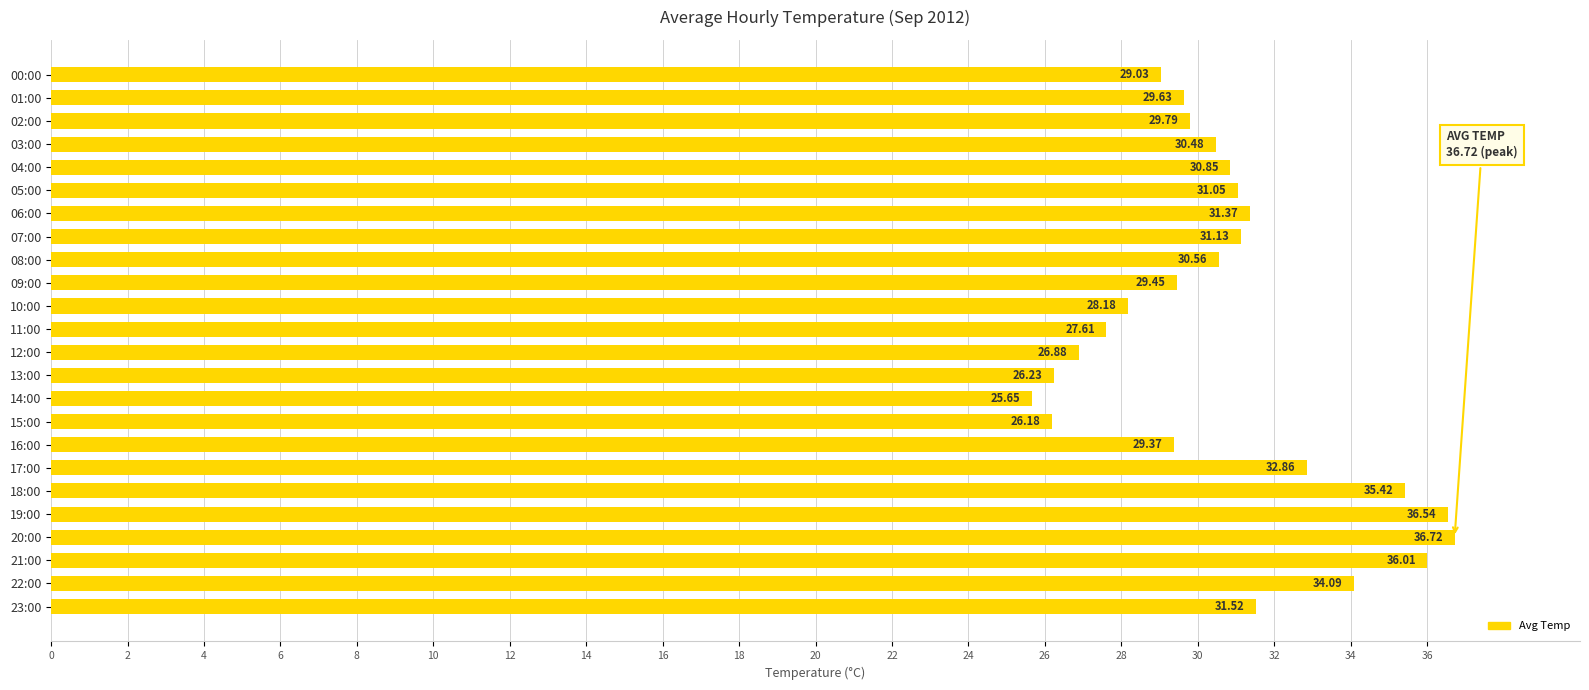

What is the change in value from 09:00 to 18:00?

+6.0